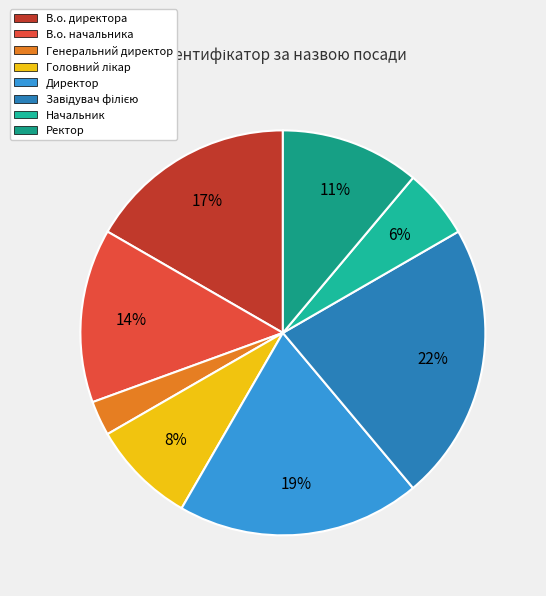

What is the total percentage of В.о. директора and Генеральний директор?

19.4%